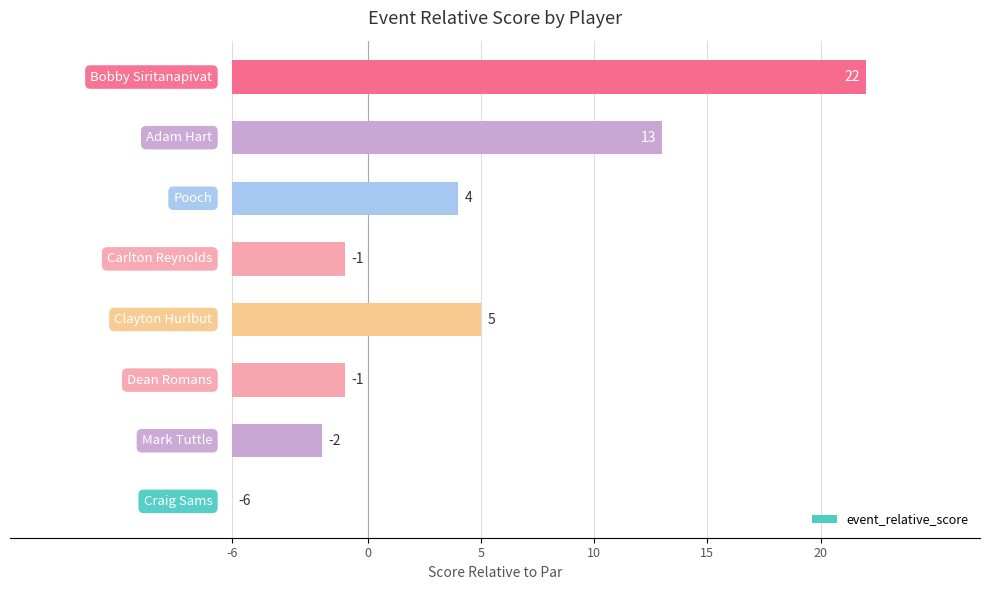

Rank the categories by value from lowest to highest.

Craig Sams, Mark Tuttle, Dean Romans, Carlton Reynolds, Pooch, Clayton Hurlbut, Adam Hart, Bobby Siritanapivat